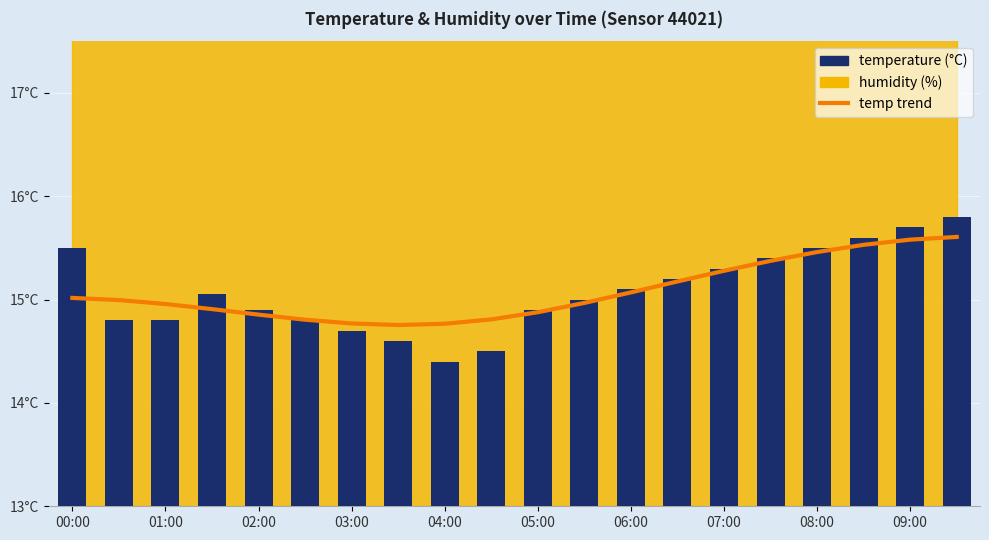

Is it true that temperature equals 26.1 at 01:00?

False